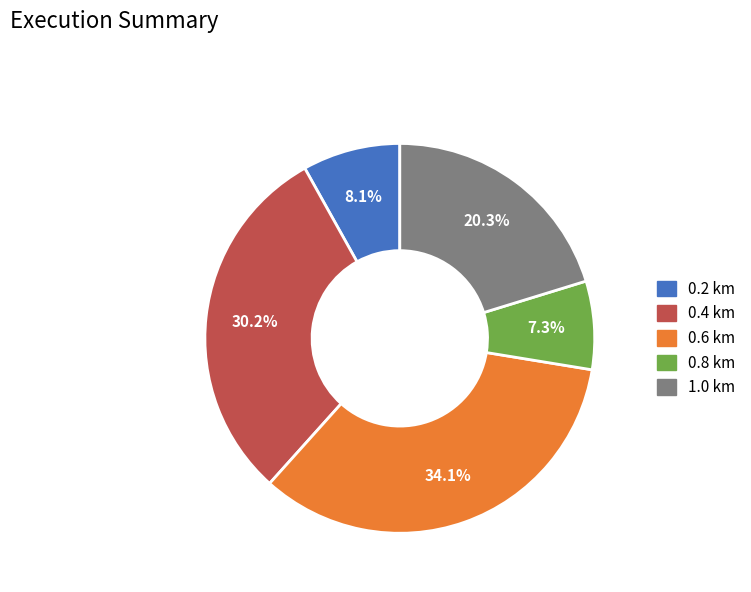

Does any single category account for the majority?

No